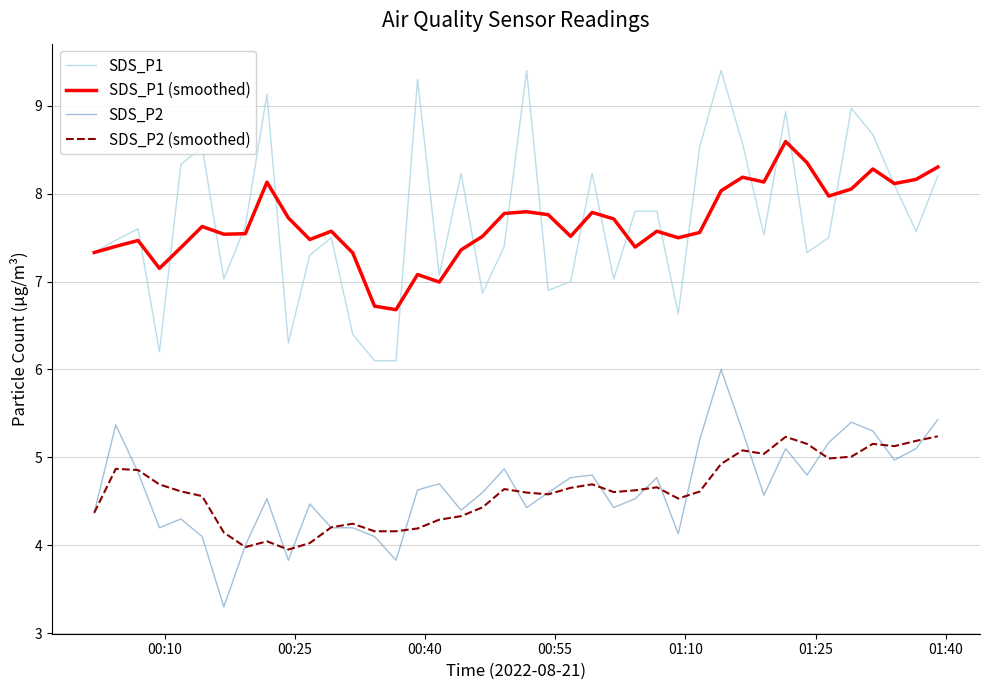

What is the sum of all SDS_P2 (smoothed) values?

184.5